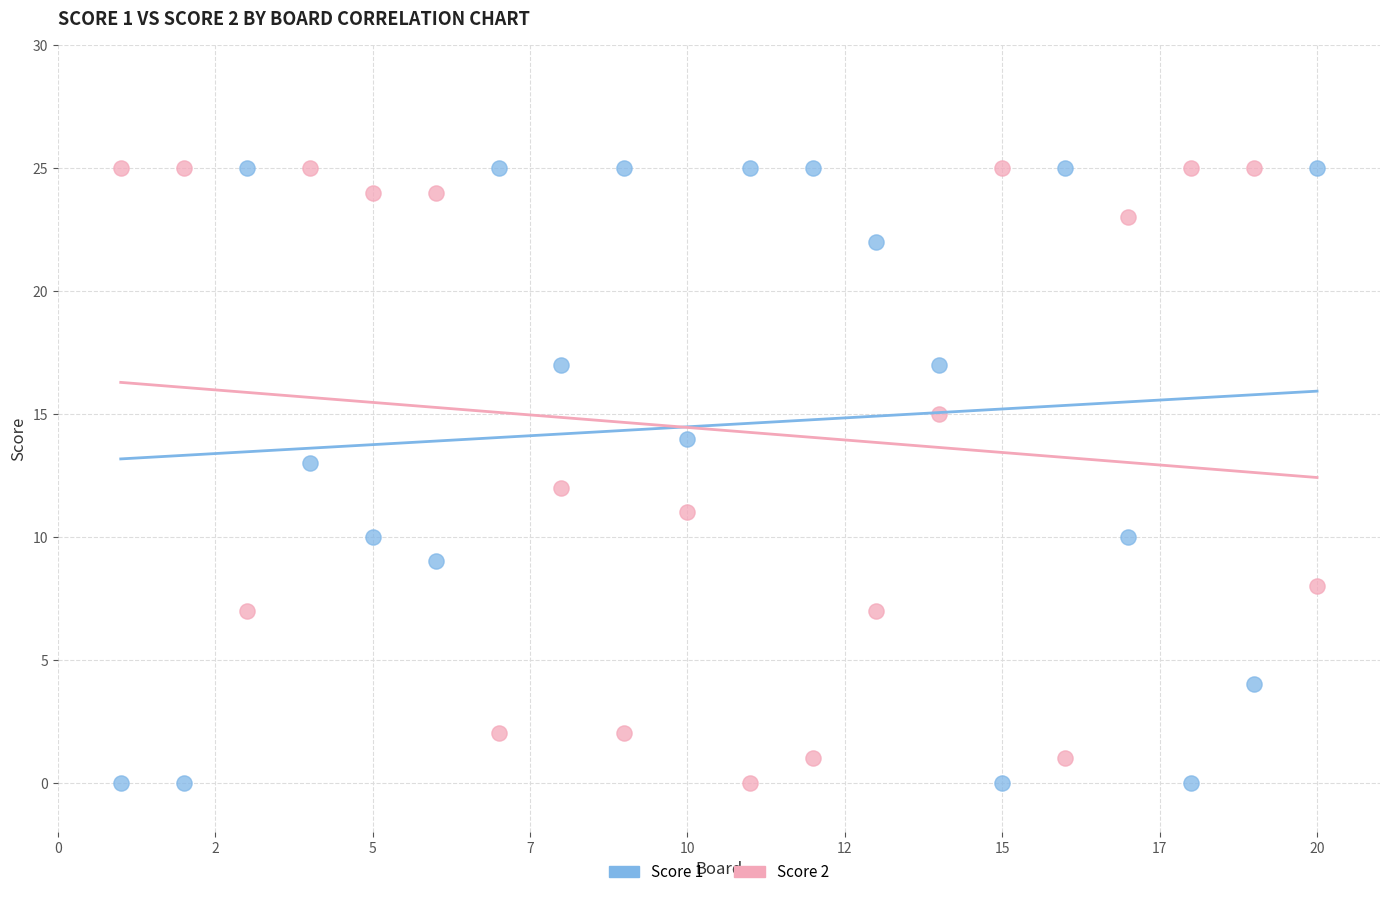

What is the X range (max minus min) for the scatter plot?

19